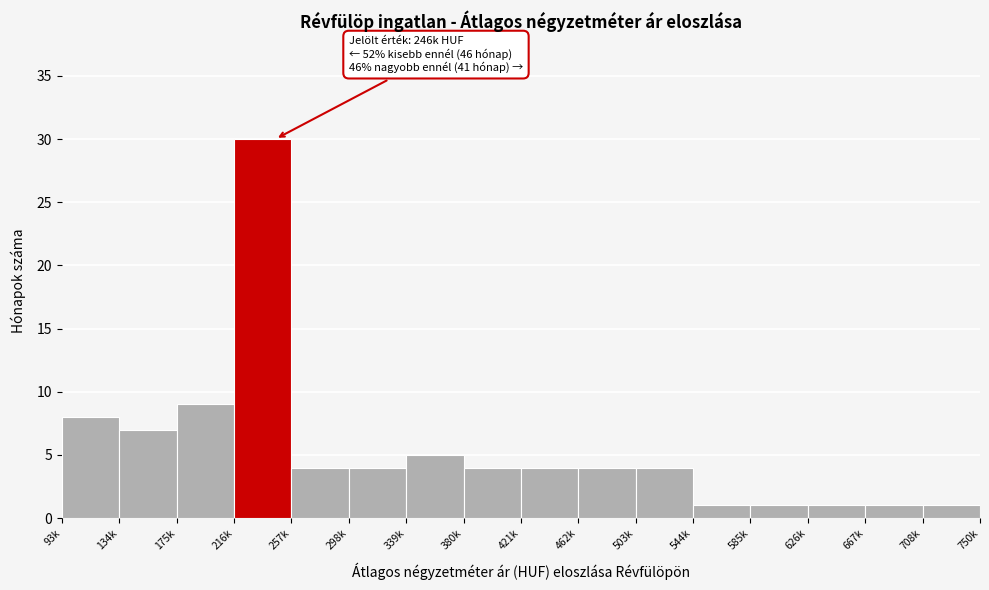

Reading left to right, what are all the values shown in this chart?

8	7	9	30	4	4	5	4	4	4	4	1	1	1	1	1